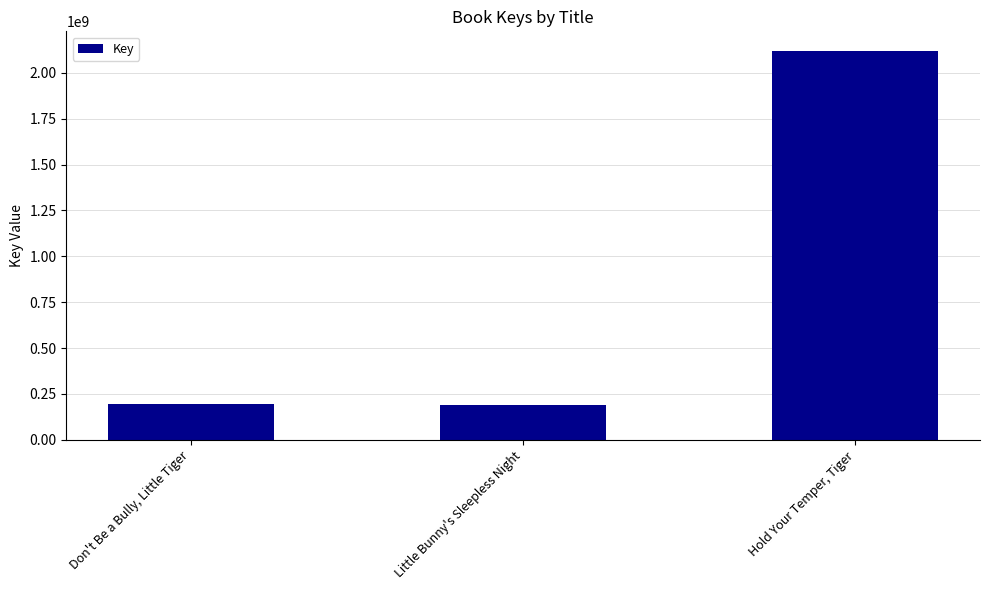

Which has a higher value, Hold Your Temper, Tiger or Little Bunny's Sleepless Night?

Hold Your Temper, Tiger